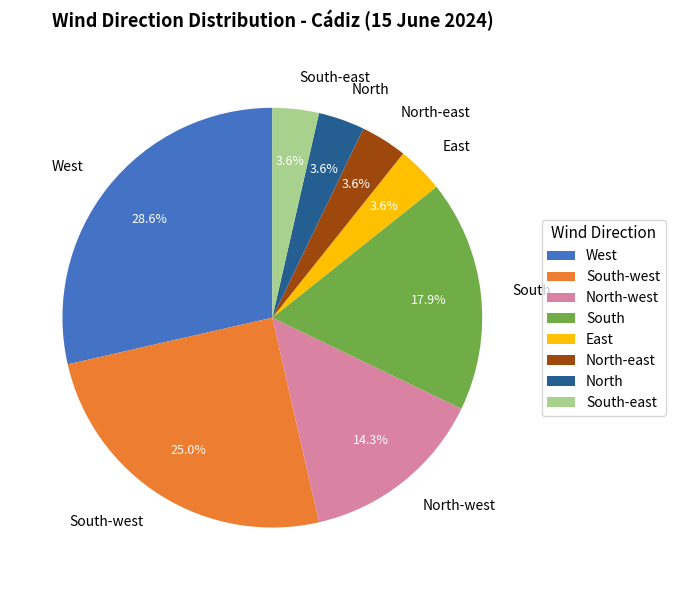

Combined, do North and South-east account for over 50%?

No